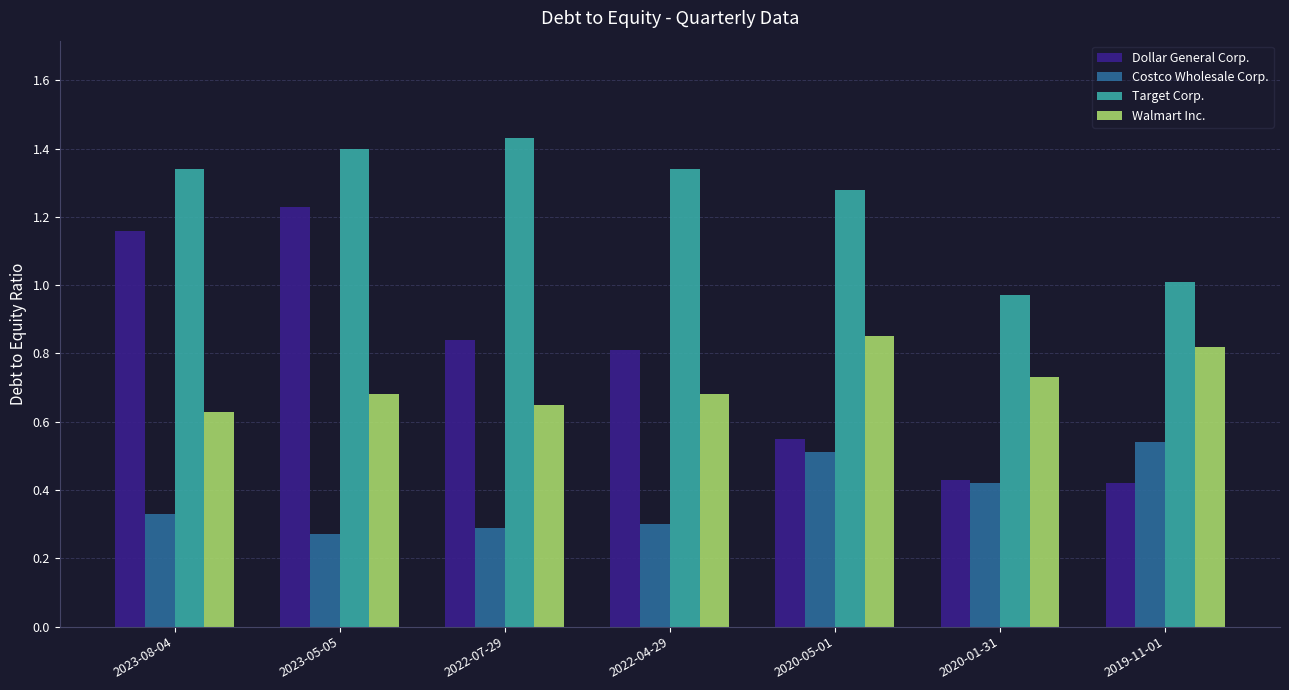

True or false: Dollar General Corp. has a value of 0.8 at 2022-07-29.

True